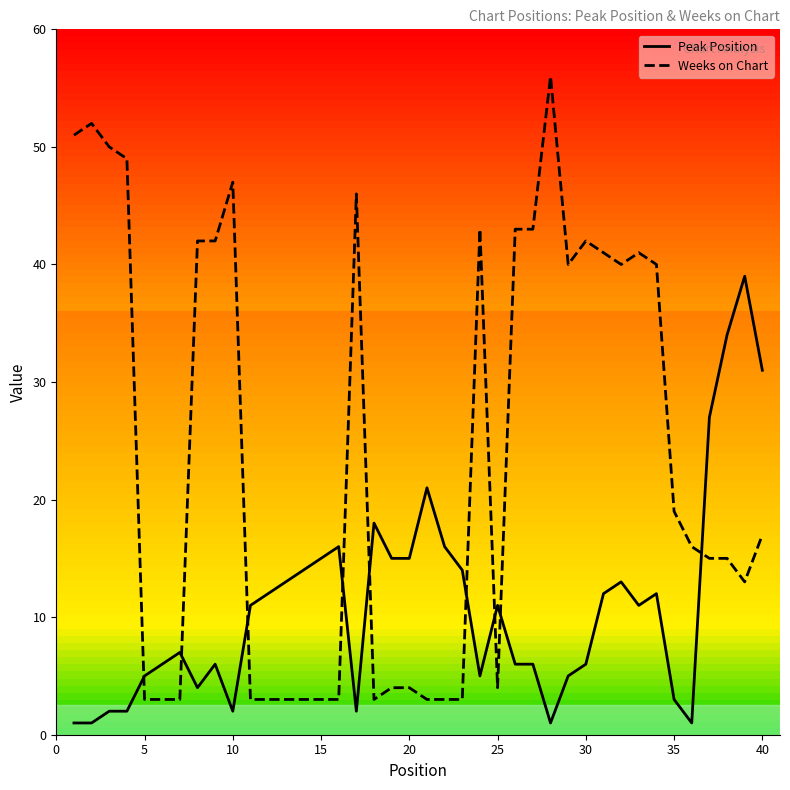

What is the difference between the maximum and minimum values in the Peak Position series?

38